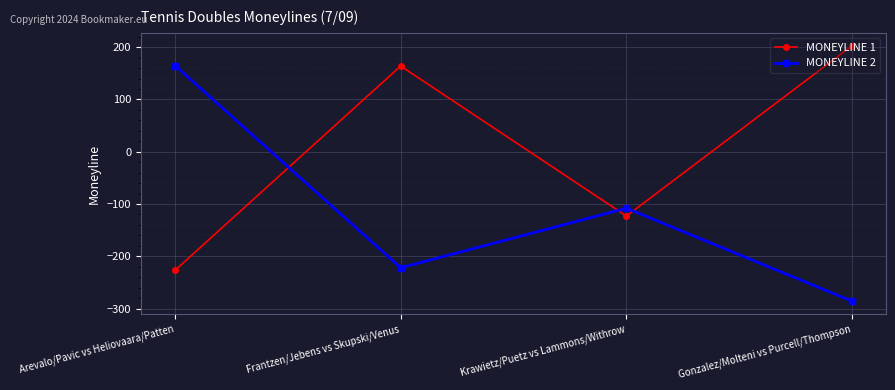

What is the maximum value for MONEYLINE 2?

165